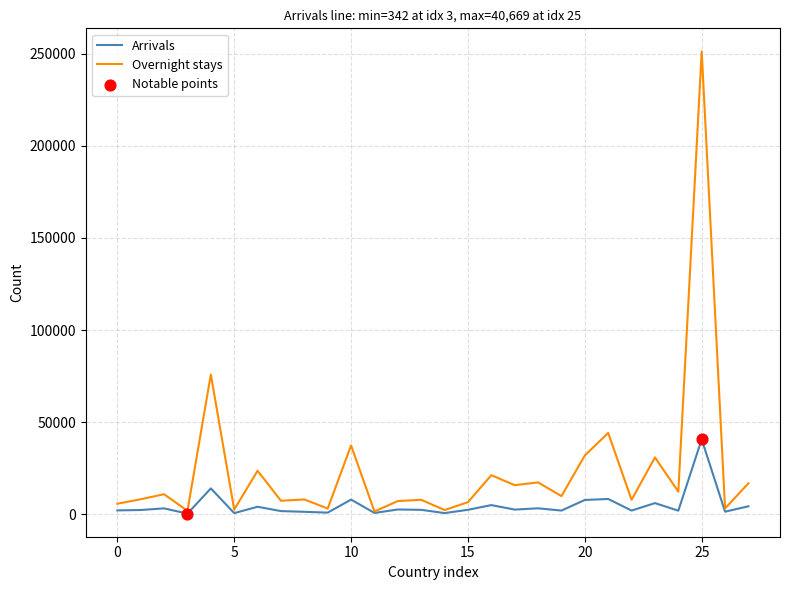

At how many categories does at least one series exceed 103769?

1